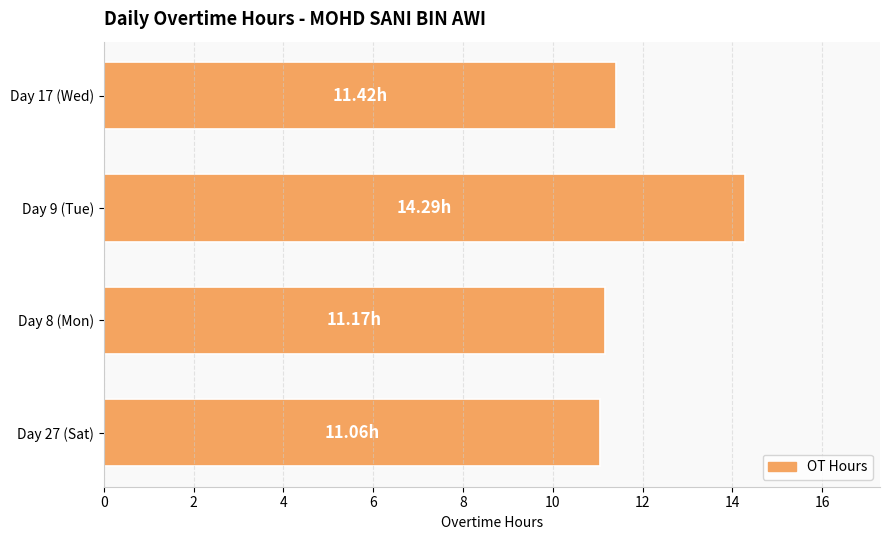

Are the bars grouped side by side (vs. stacked)?

No